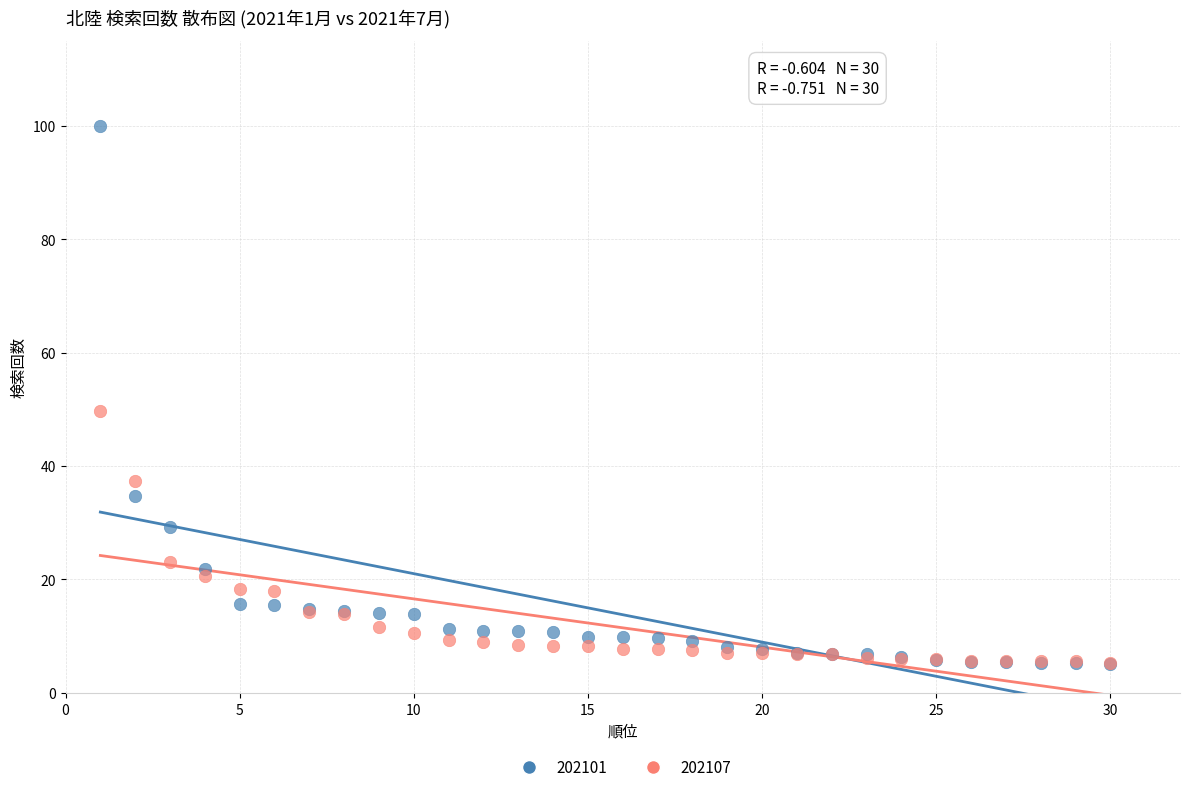

In the 202107 series, what Y value is closest to 27?

23.1